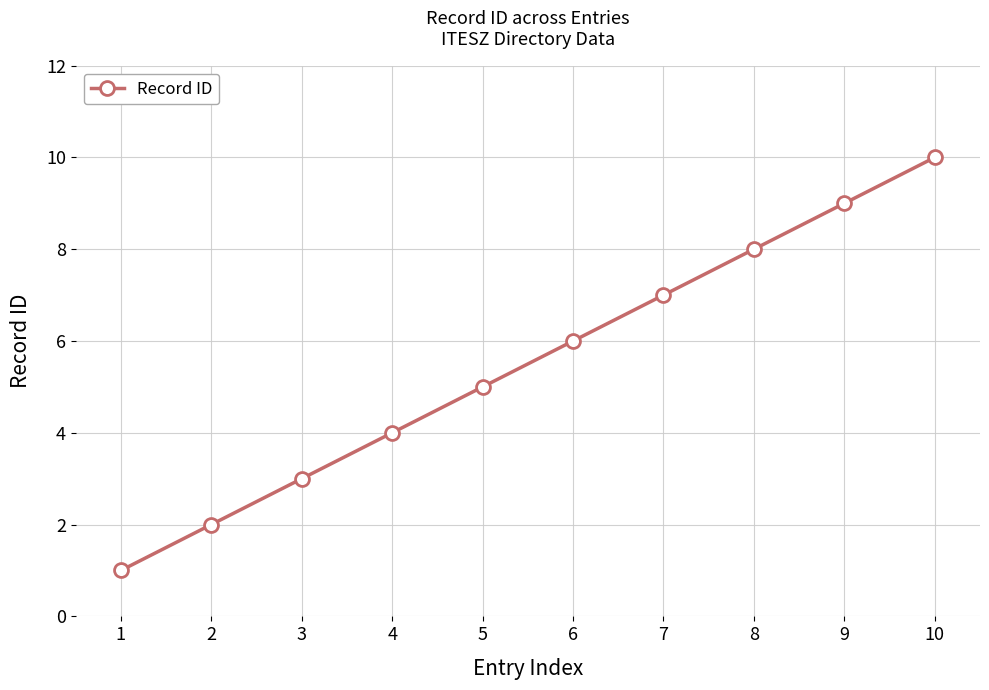

What is the value of the 4th point from the left?

4